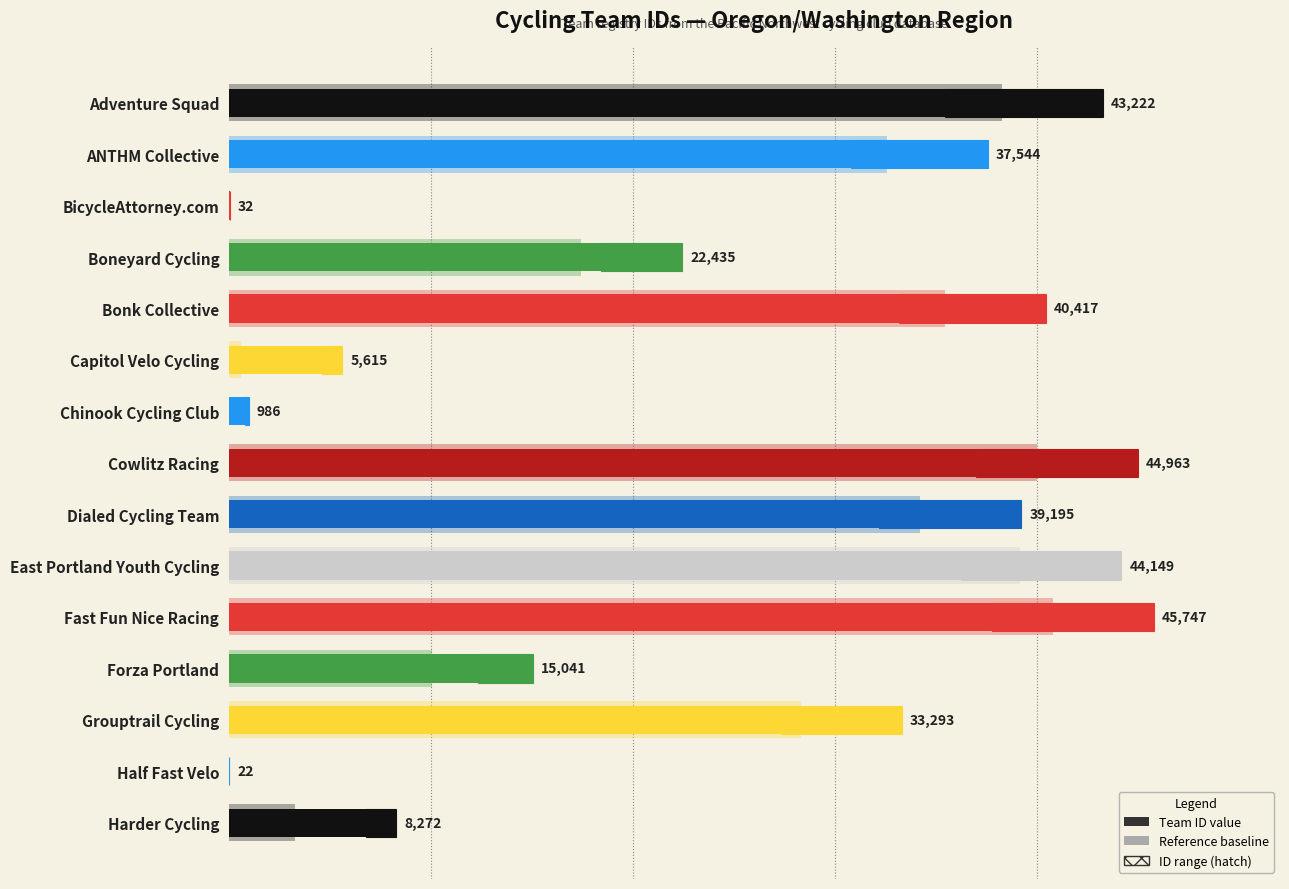

At how many categories does at least one series exceed 28392?

8